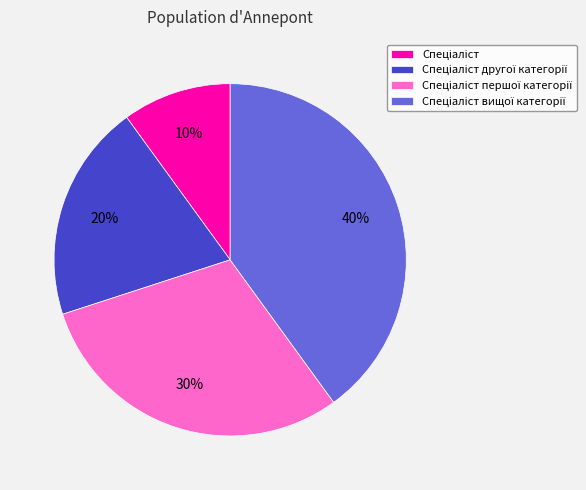

Is there a majority slice in this chart?

No